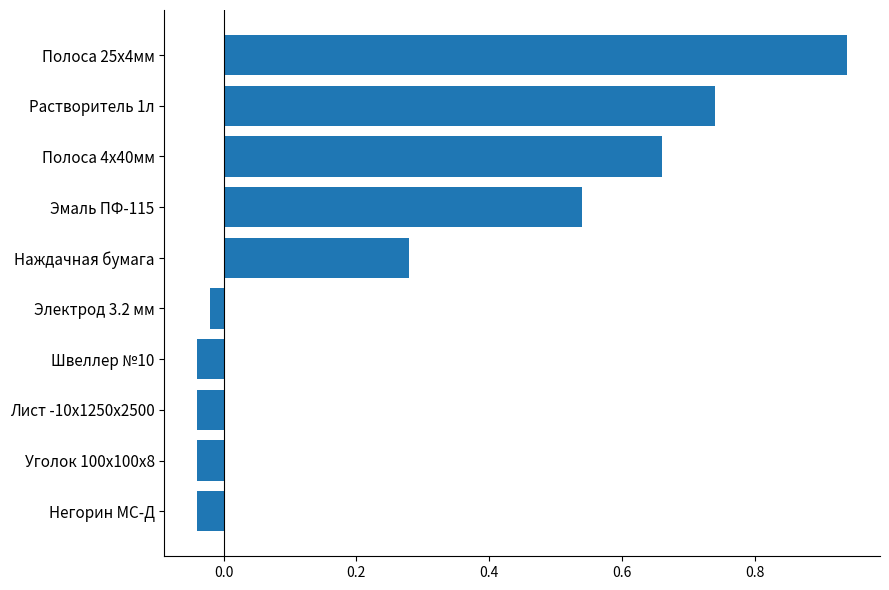

Which label corresponds to the largest value in the chart?

Полоса 25х4мм